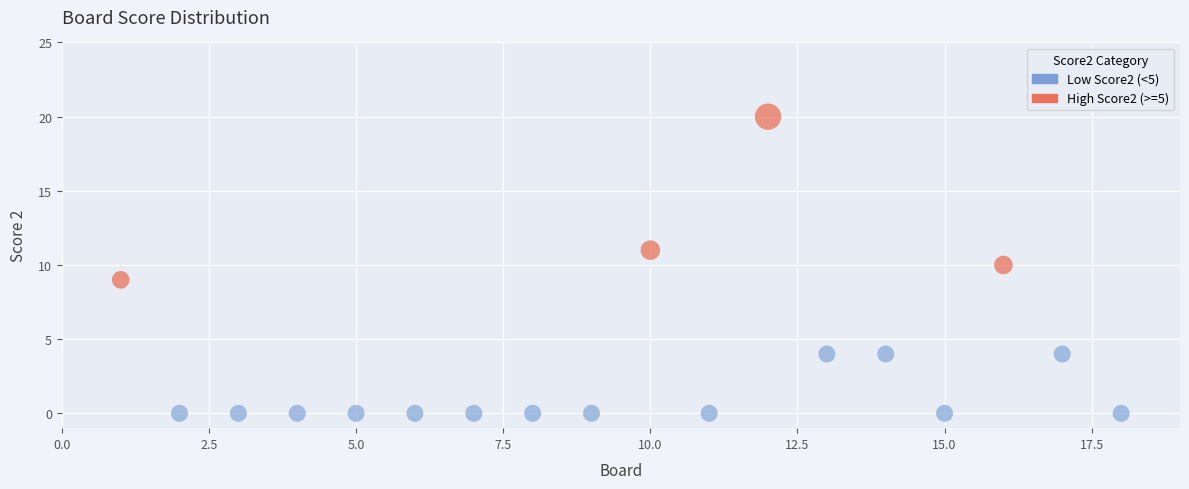

Which series contains the highest Y value?

High Score2 (>=5)